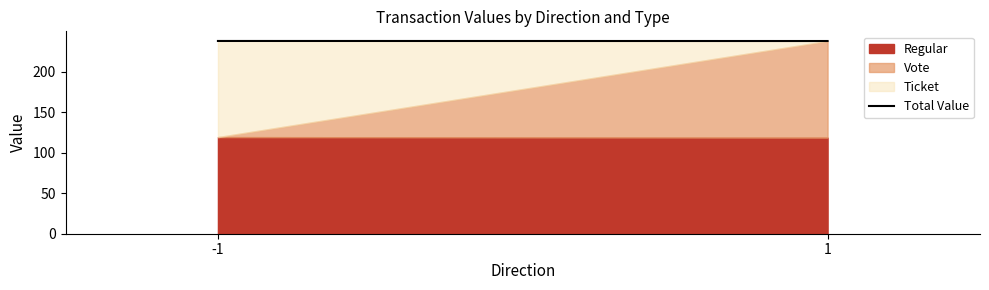

The value at 1 is 237.9. True or false?

True